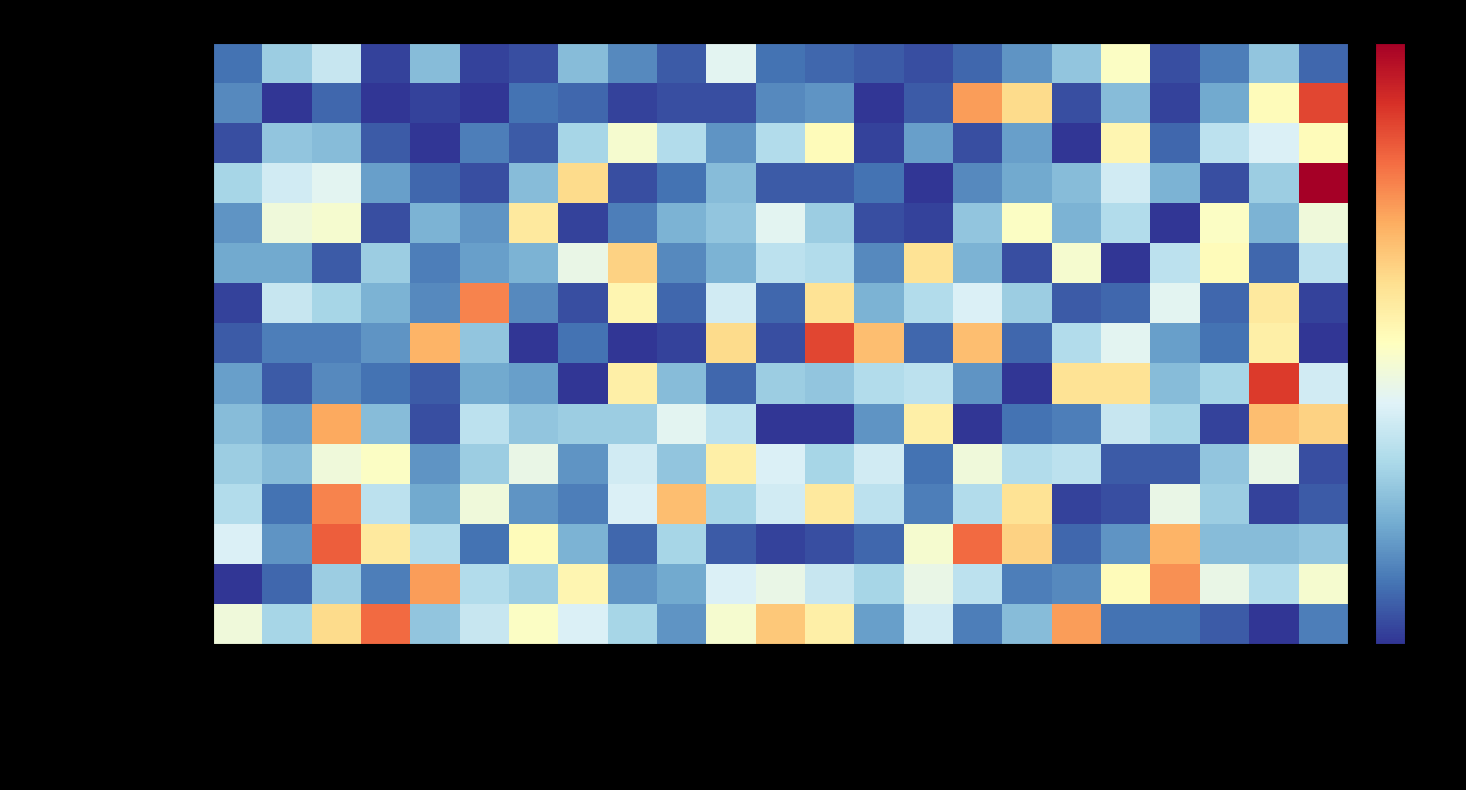

How many distinct data groups are displayed?

15